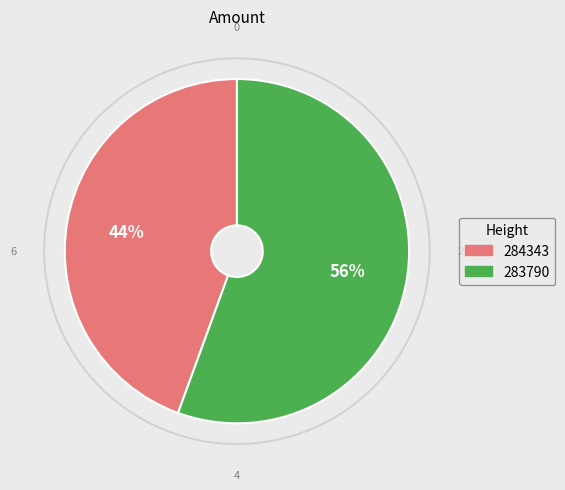

To the nearest percent, what portion does 284343 represent?

44%